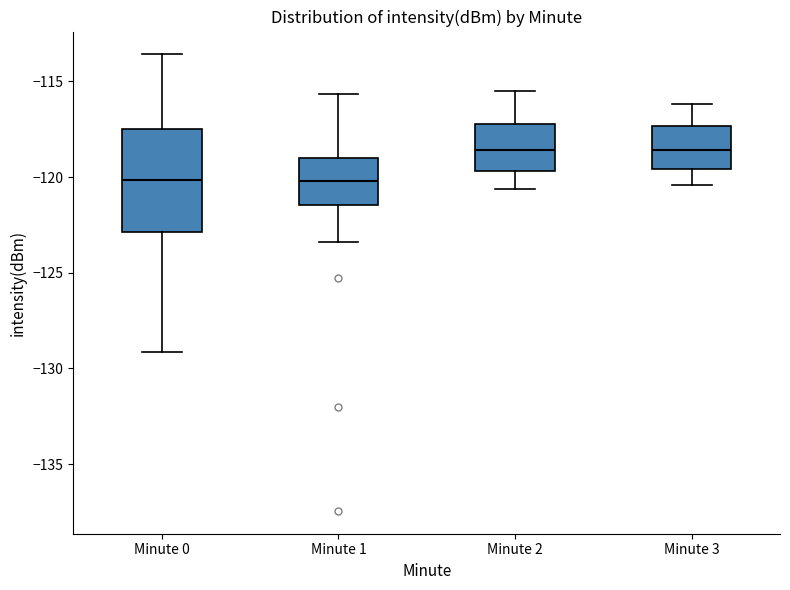

Comparing the boxes themselves (not the whiskers), which one is the tallest?

Minute 0